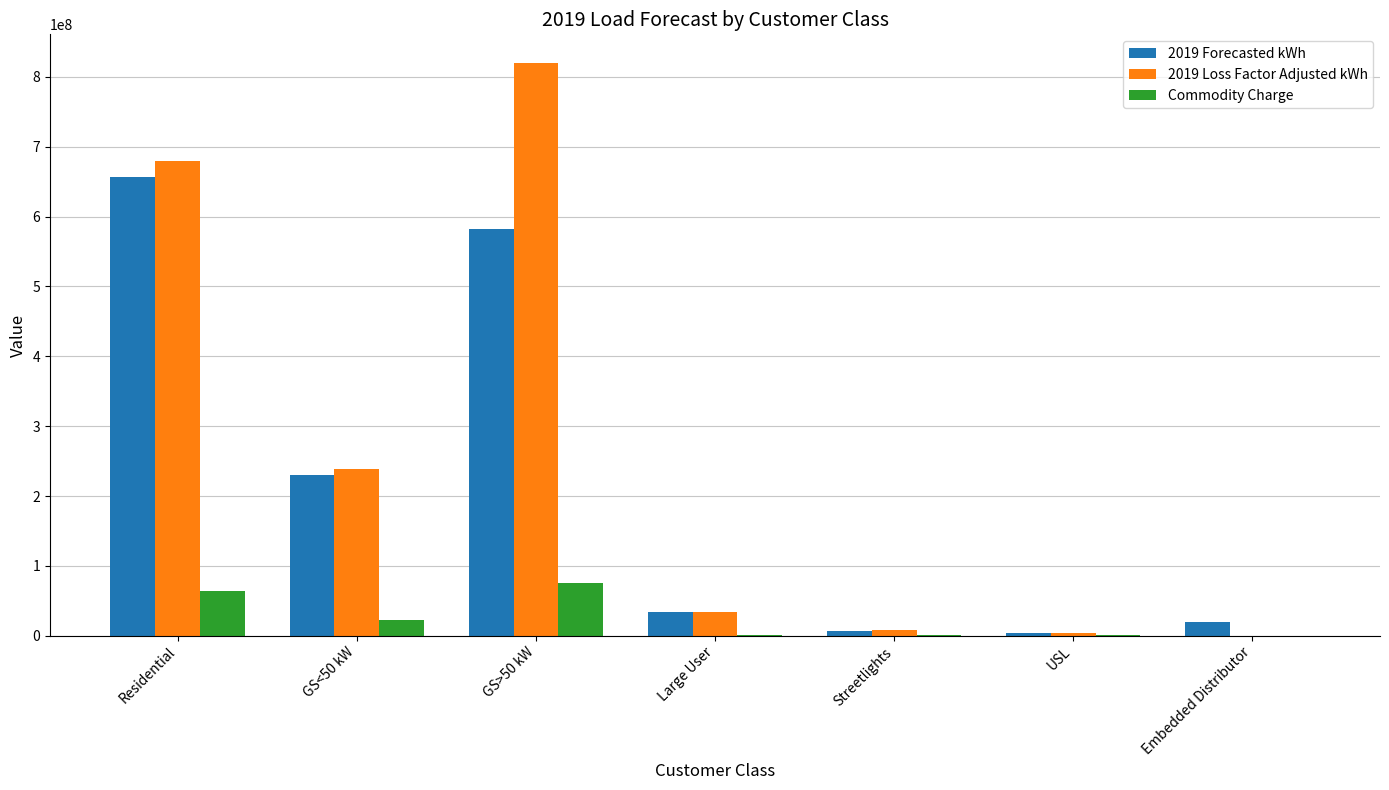

How many distinct data groups are displayed?

3